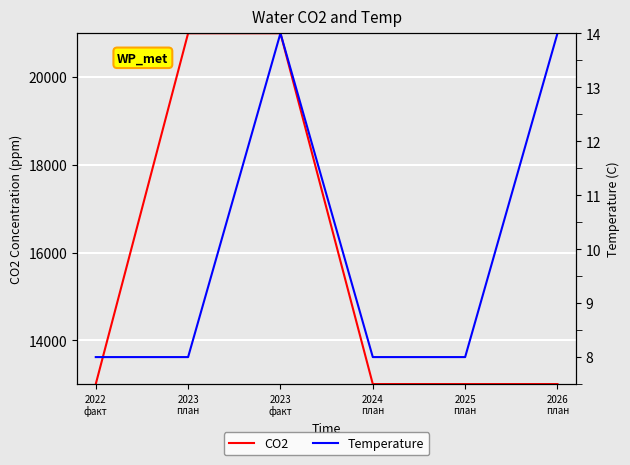

What is the difference between the maximum and second lowest values in the CO2 series?

8000